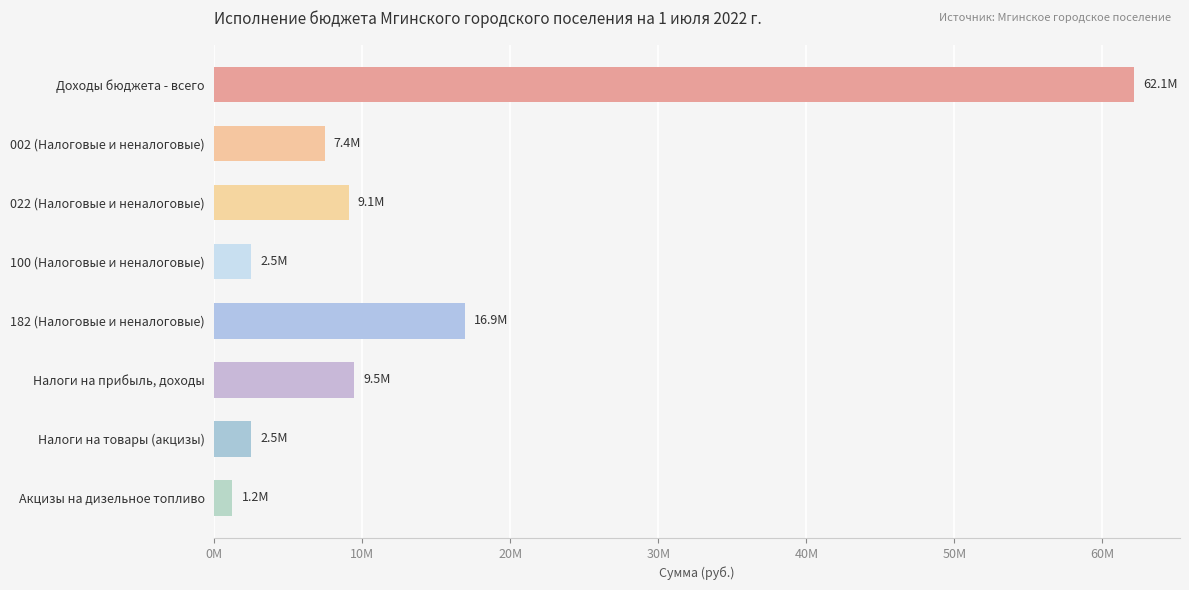

At which label is the value closest to 31671530?

182 (Налоговые и неналоговые)